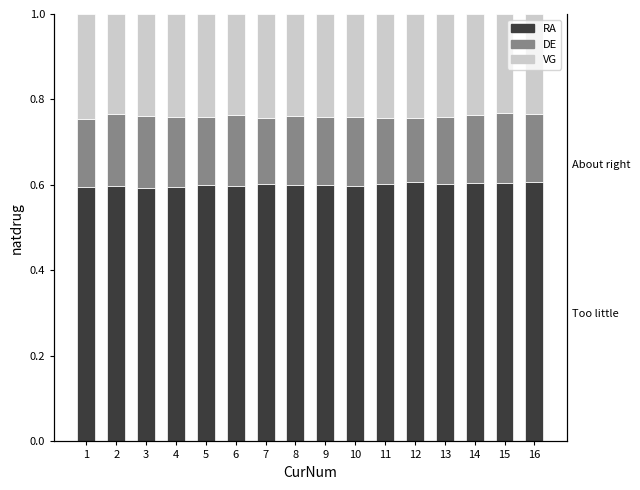

Count the number of data series in this chart.

3